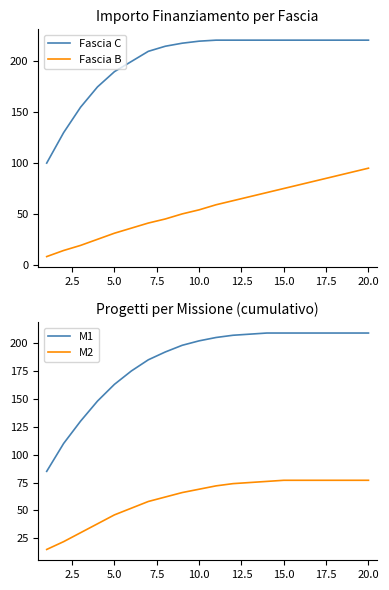

Which series has the largest total across all categories?

Fascia C